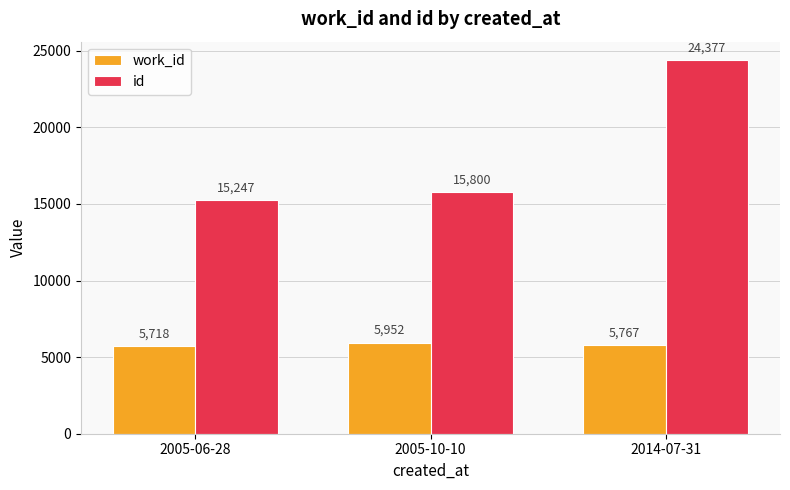

Which series has the largest range (max minus min)?

id